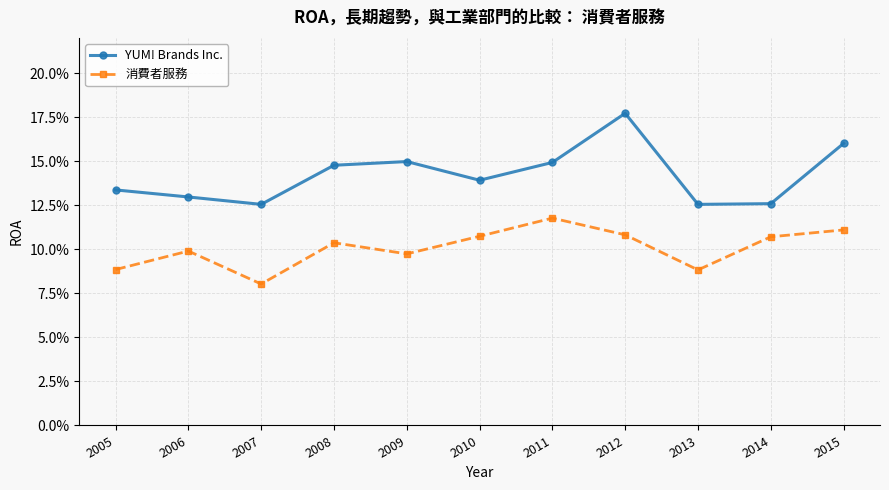

Which has a higher value, 2015 or 2010?

2015